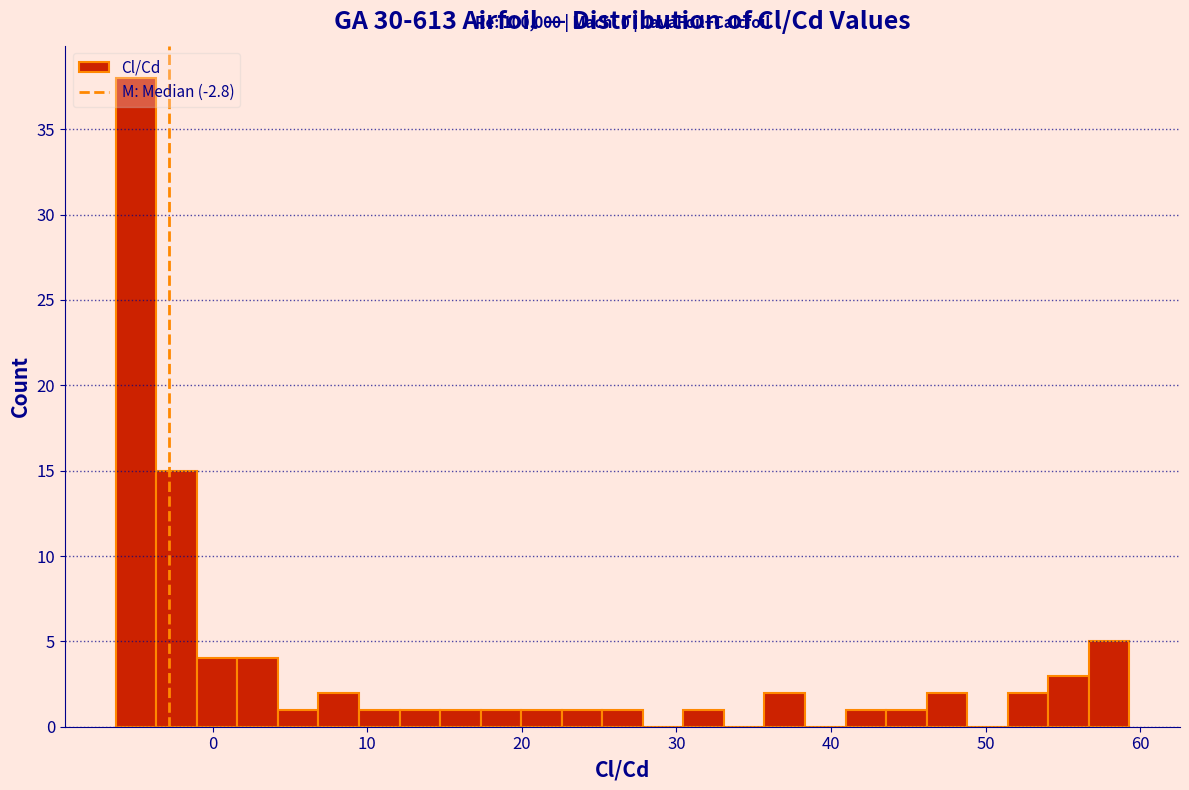

Around what value on the x-axis is the tallest bar? Give the approximate position of its centre, as read against the axis.

-5